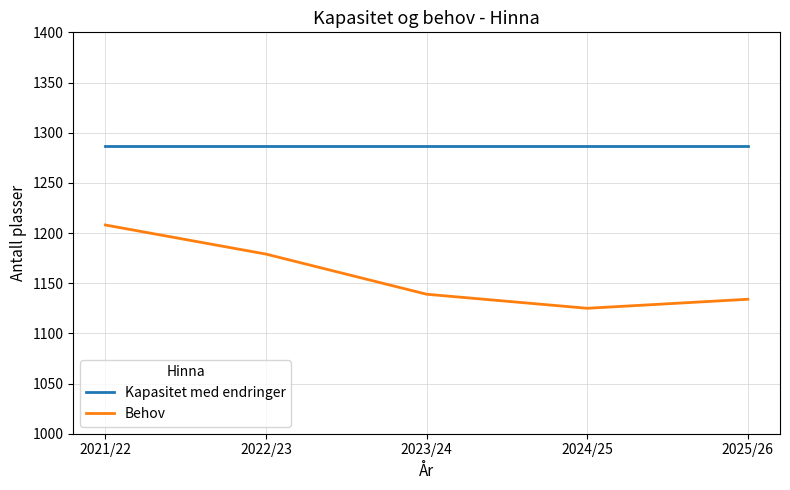

Rank the series by their average value, from highest to lowest.

Kapasitet med endringer, Behov